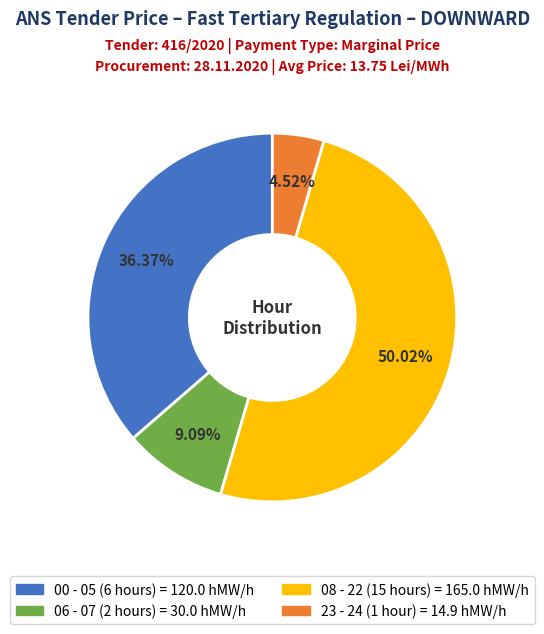

How many segments does this pie chart have?

4